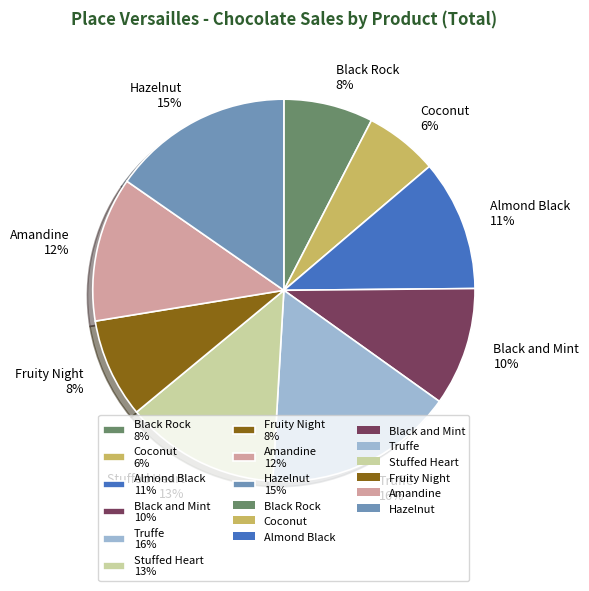

Is it true that Almond Black is 1% of the pie?

False